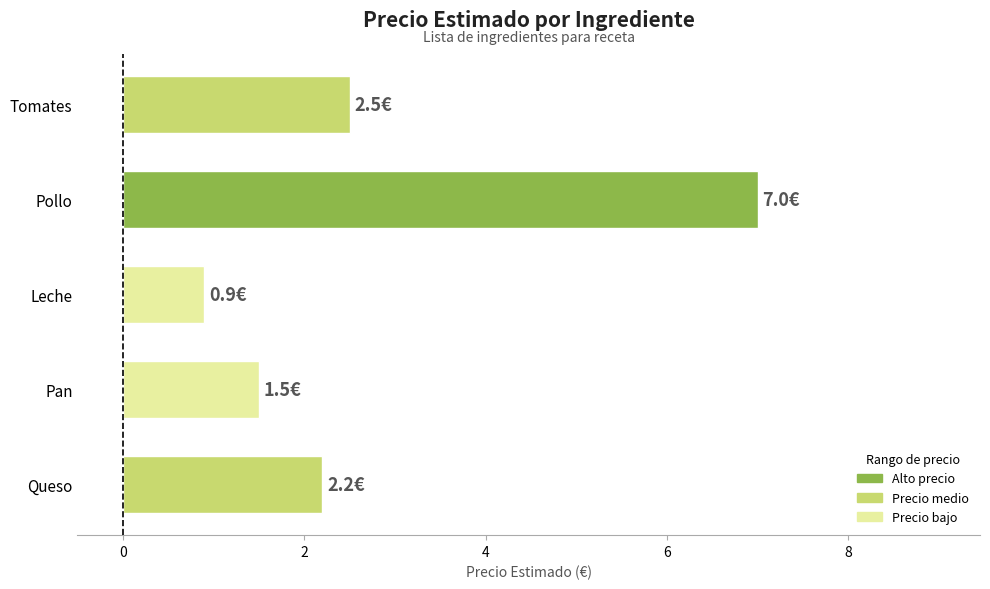

Between Pollo and Leche, which is larger?

Pollo